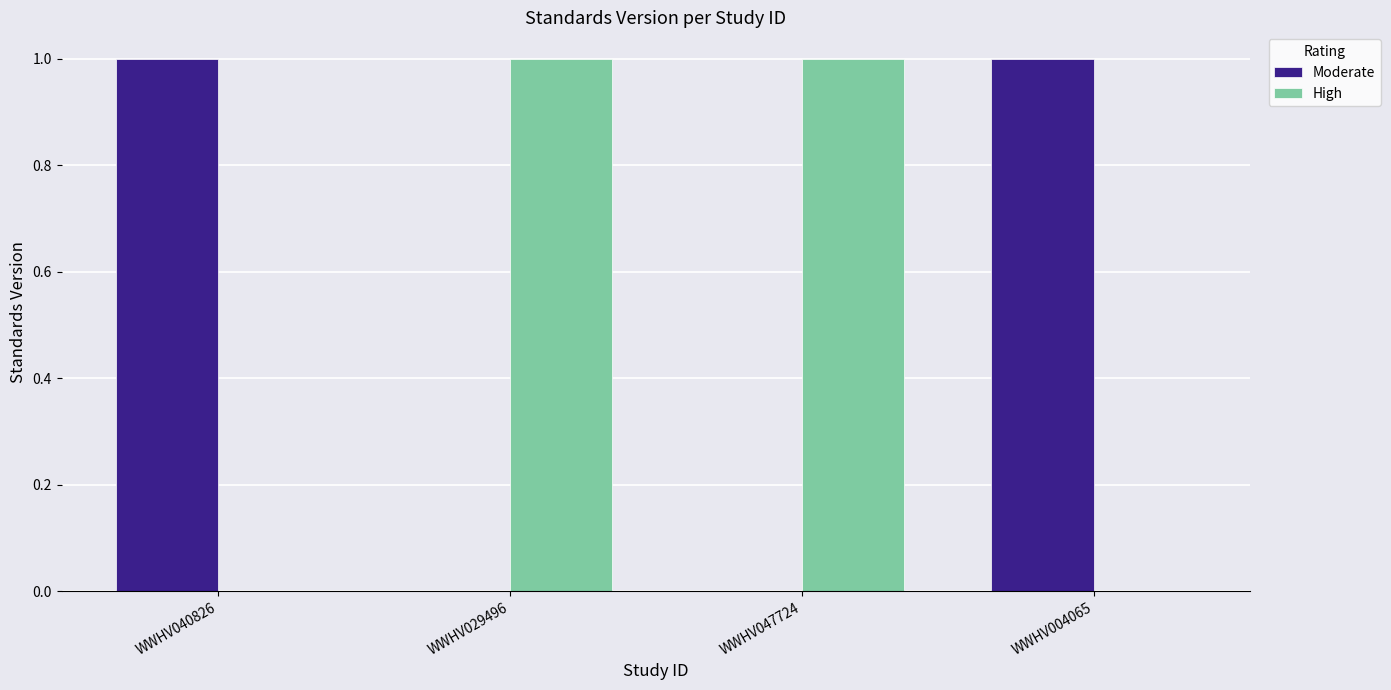

What are all the series names shown in the legend?

Moderate, High